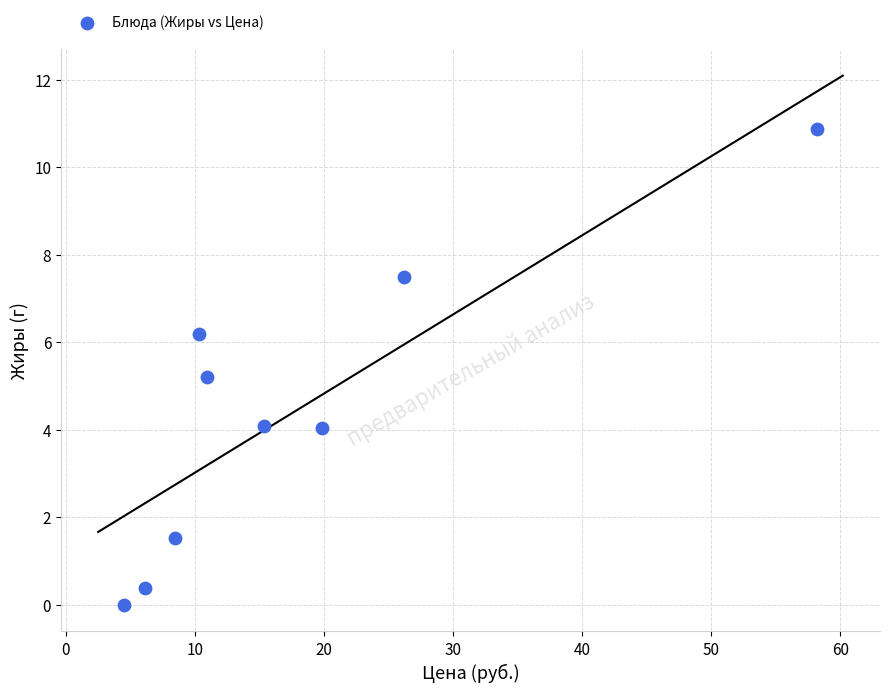

What is the average X value?

17.8